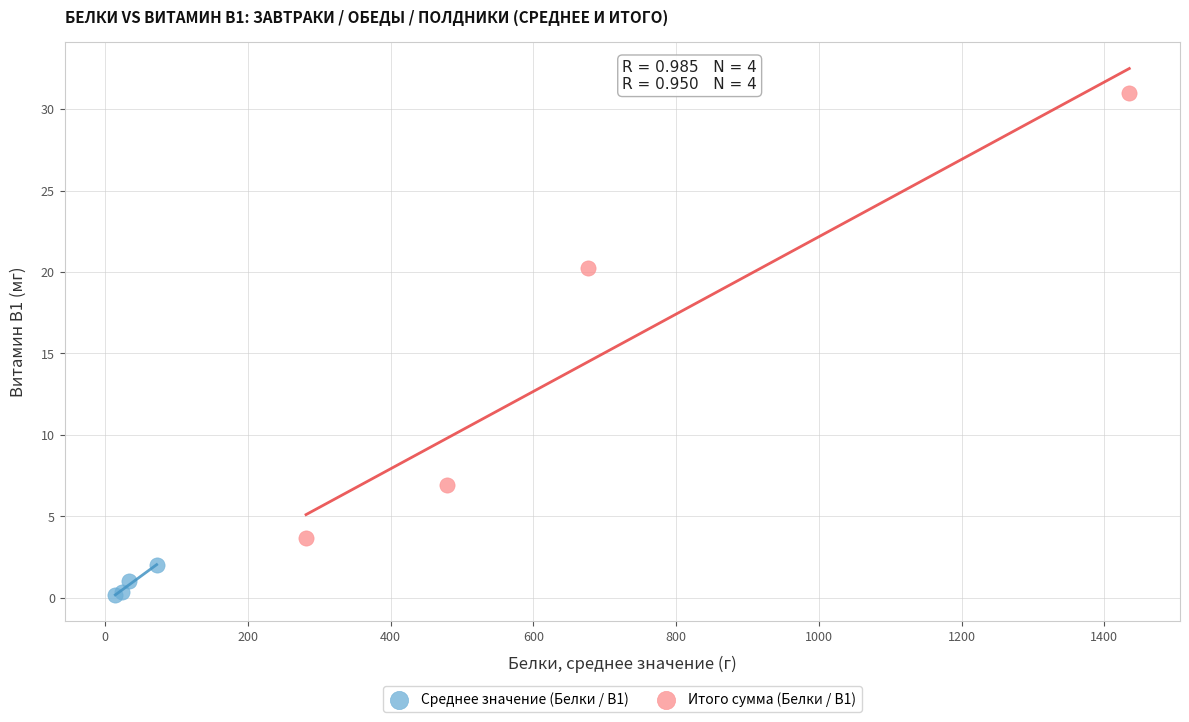

Which series reaches the minimum Y coordinate?

Среднее значение (Белки / B1)